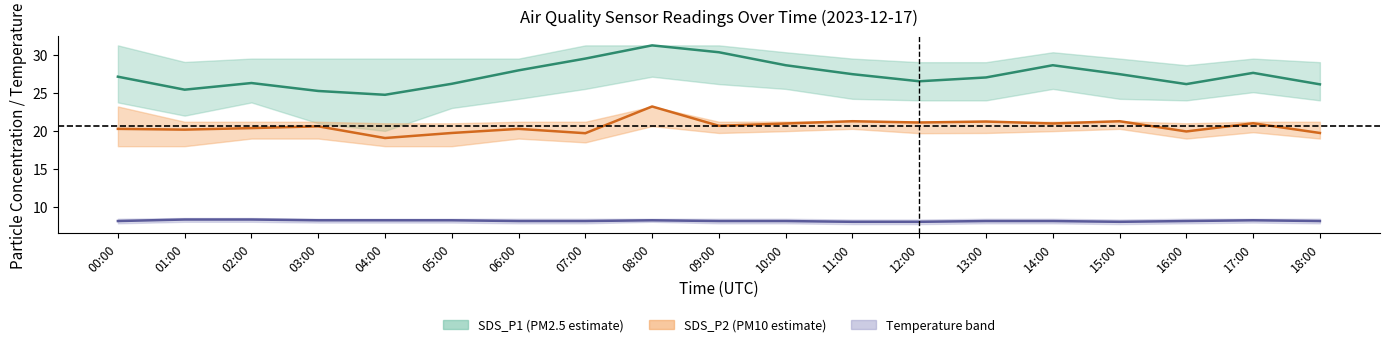

What is the sum of the SDS_P1 values at 00:00 and 14:00?

55.7